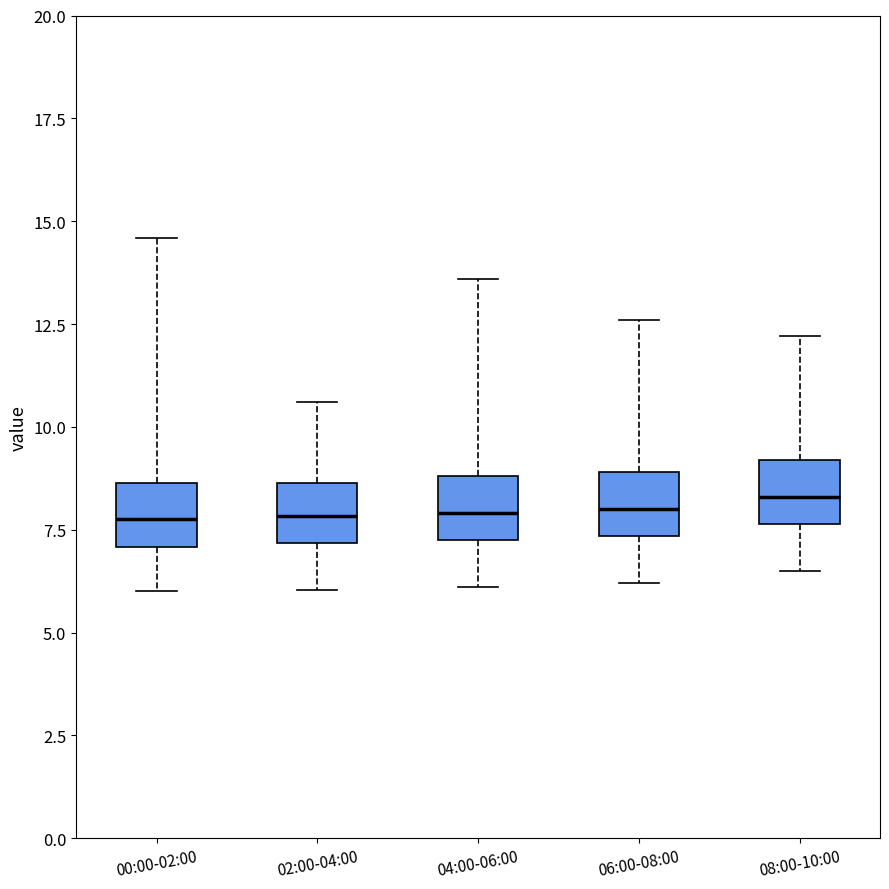

Where does the lower whisker of the box for 06:00-08:00 end on the y-axis? The values are not printed on the chart, so give them approximately, as read against the axis.

6.0